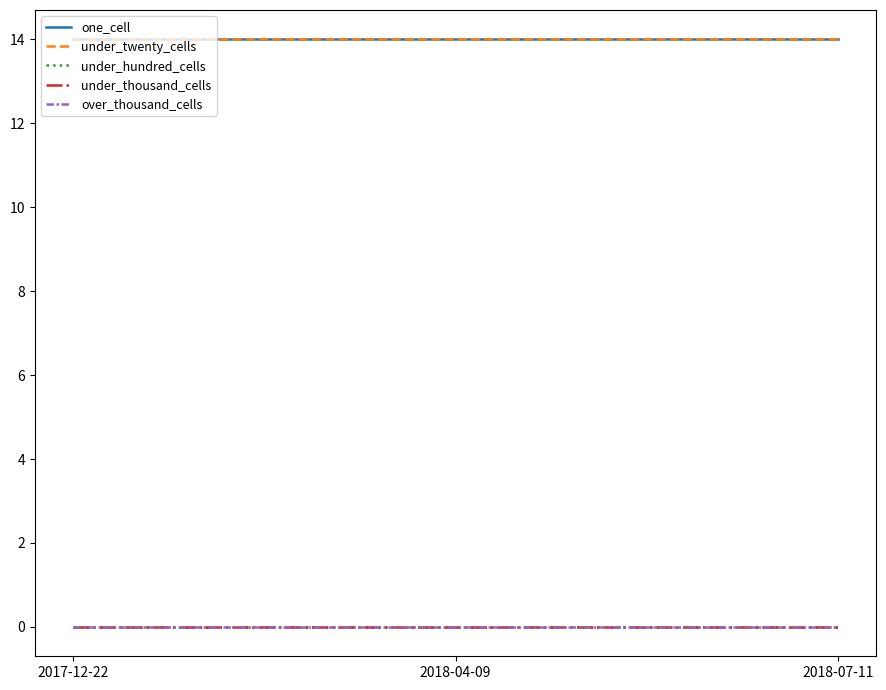

Is this an area chart (filled region under the line)?

No